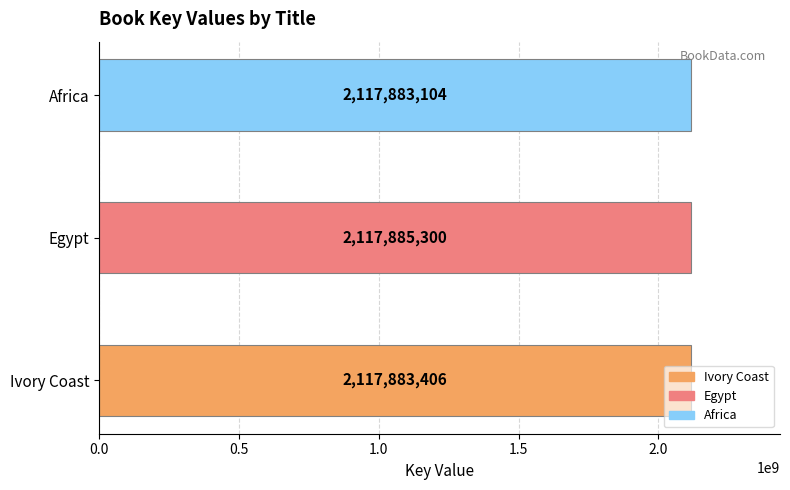

List the labels in order of value, smallest first.

Africa, Ivory Coast, Egypt